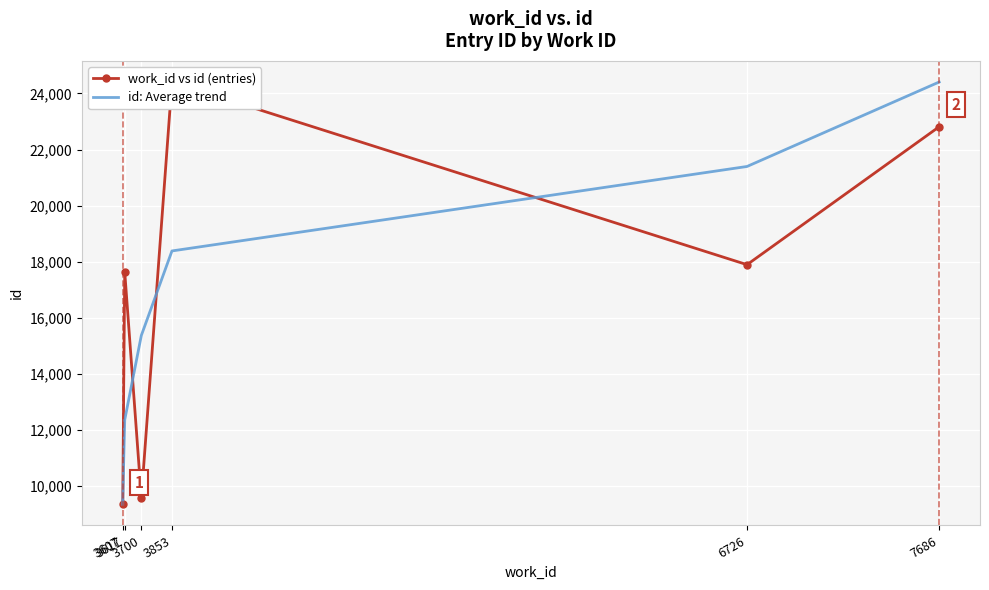

Rank the categories by id: Average trend value from lowest to highest.

3607, 3617, 3700, 3853, 6726, 7686